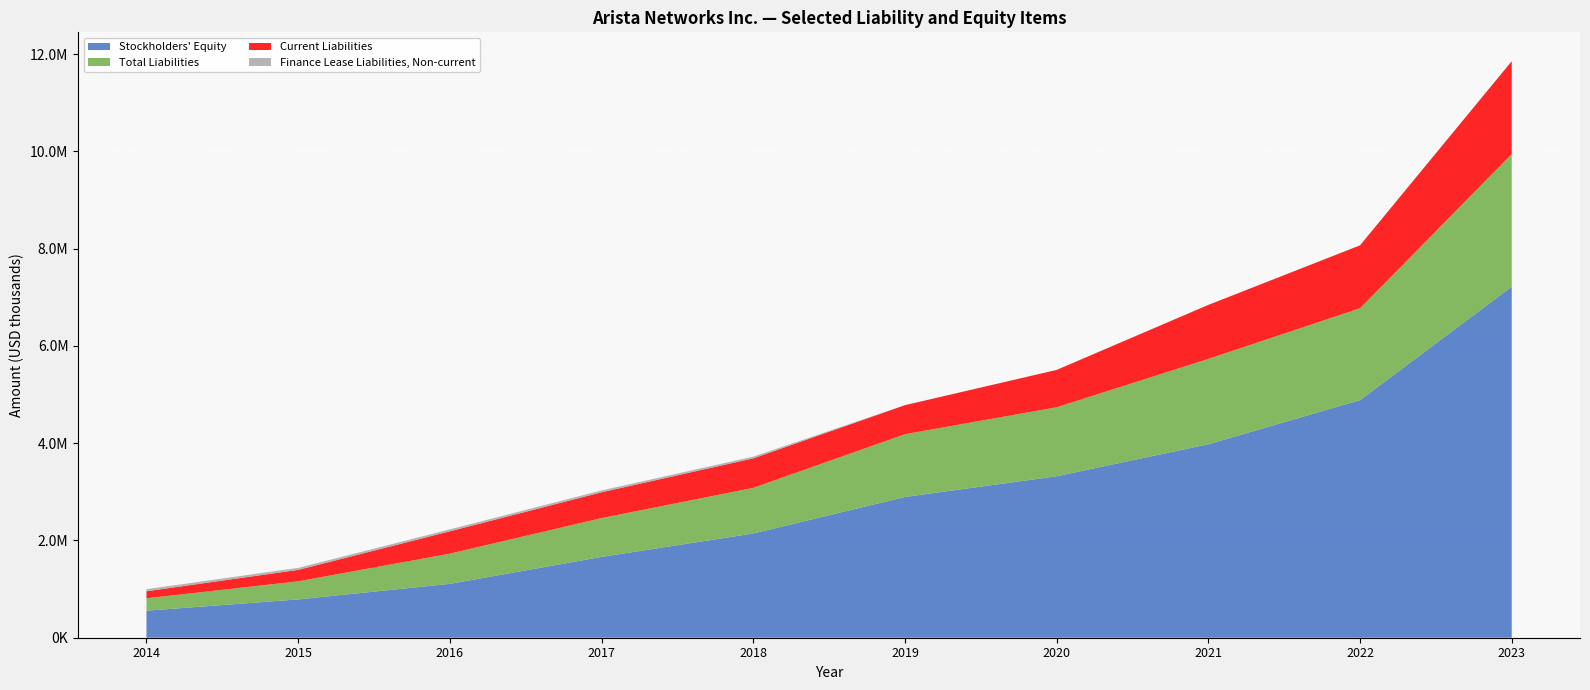

Reading right to left, what are all the values shown in this chart?

Current liabilities: 2023=1909606	2022=1293531	2021=1109829	2020=768243	2019=597074	2018=606504	2017=529905	2016=459553	2015=235011	2014=144373
Total liabilities: 2023=2727747	2022=1889590	2021=1755829	2020=1418628	2019=1290604	2018=938594	2017=798946	2016=621187	2015=371738	2014=255365
Finance lease liabilities, non-current: 2023=0	2022=0	2021=0	2020=0	2019=0	2018=35431	2017=37673	2016=39593	2015=41210	2014=42547
Stockholders equity: 2023=7219059	2022=4885820	2021=3978600	2020=3320291	2019=2894686	2018=2143389	2017=1661914	2016=1107820	2015=788152	2014=555658